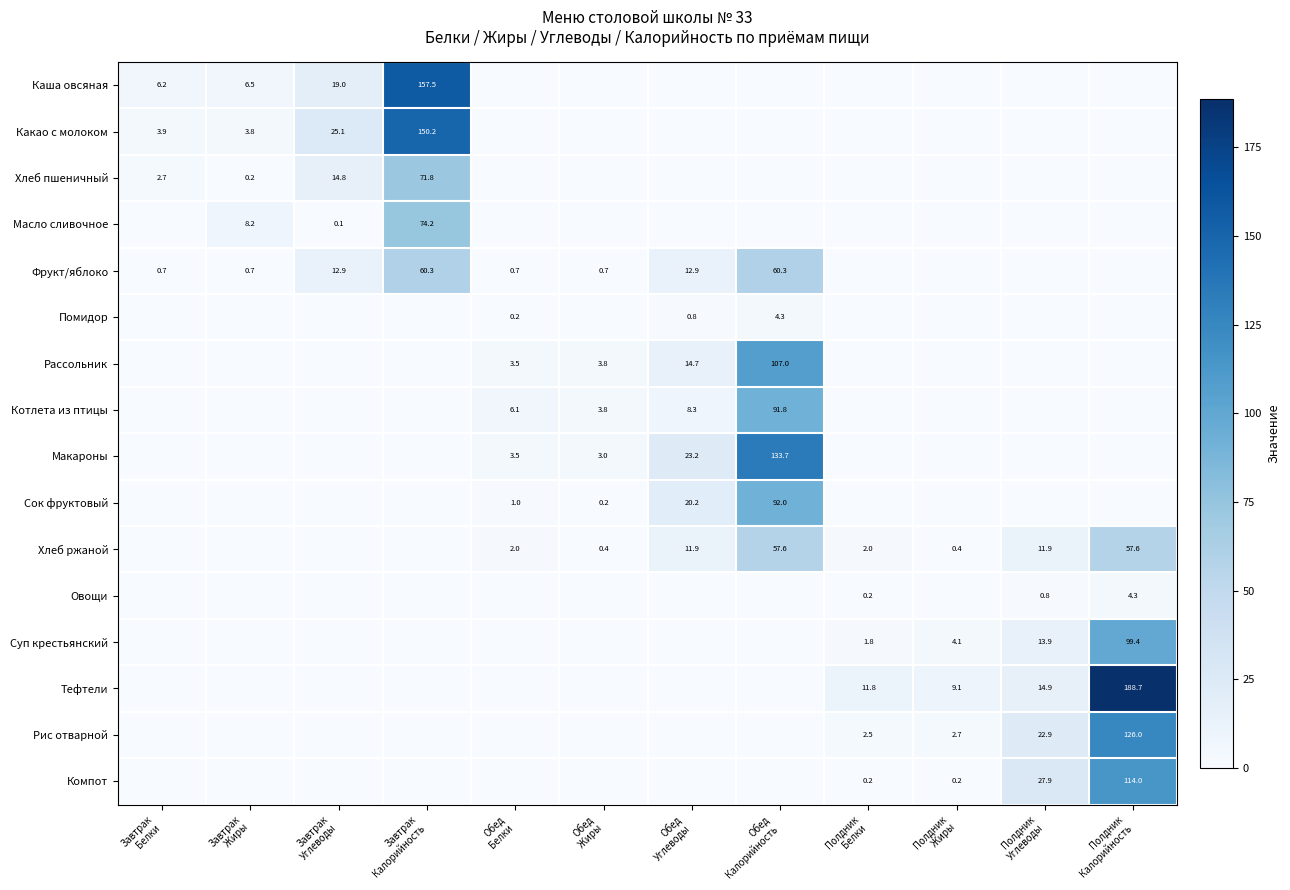

List the series in order of their peak value, lowest first.

Помидор, Овощи, Хлеб ржаной, Фрукт/яблоко, Хлеб пшеничный, Масло сливочное, Котлета из птицы, Сок фруктовый, Суп крестьянский, Рассольник, Компот, Рис отварной, Макароны, Какао с молоком, Каша овсяная, Тефтели